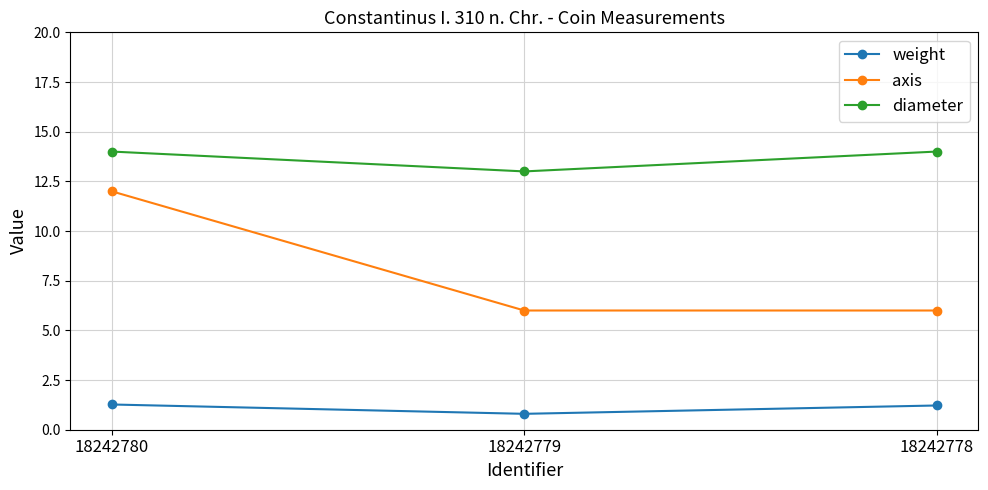

The weight series shows 1.3 at 18242780. True or false?

True